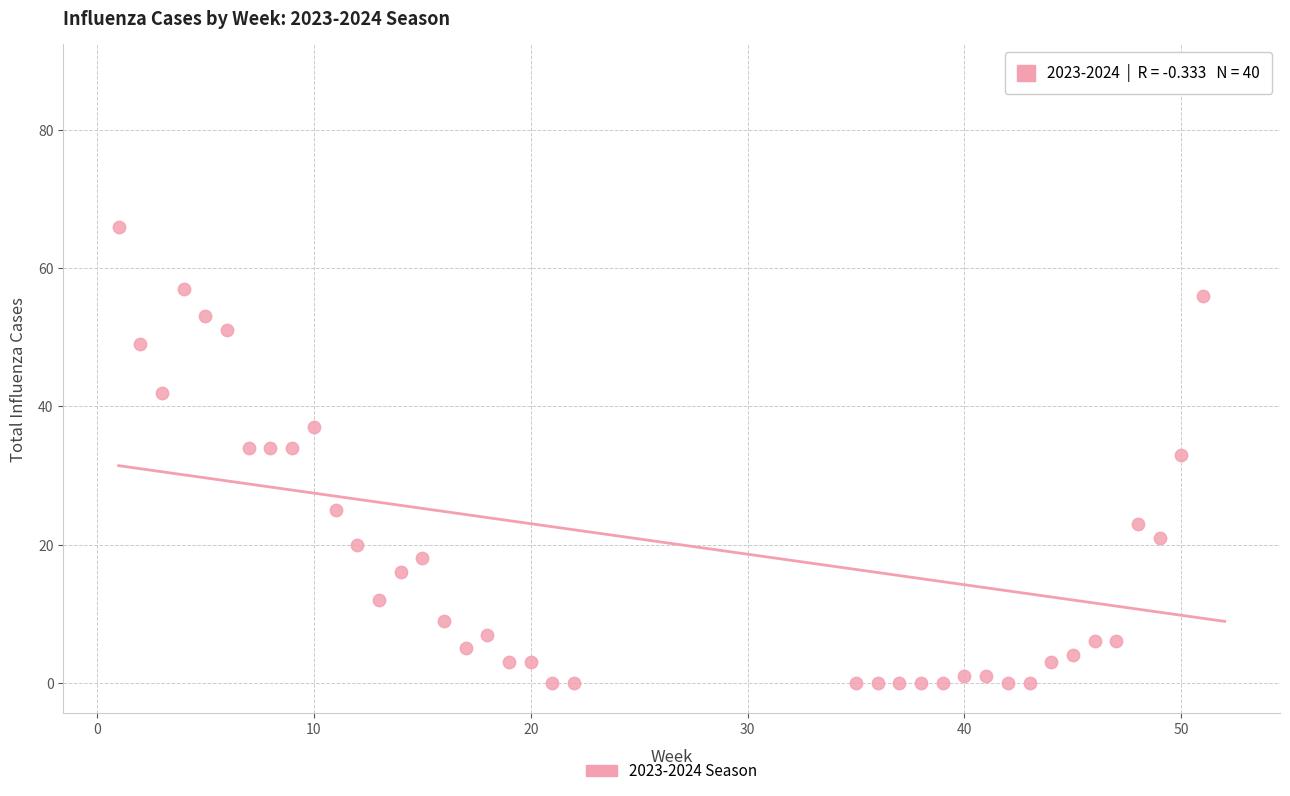

What Y value in the scatter plot is closest to 44?

42